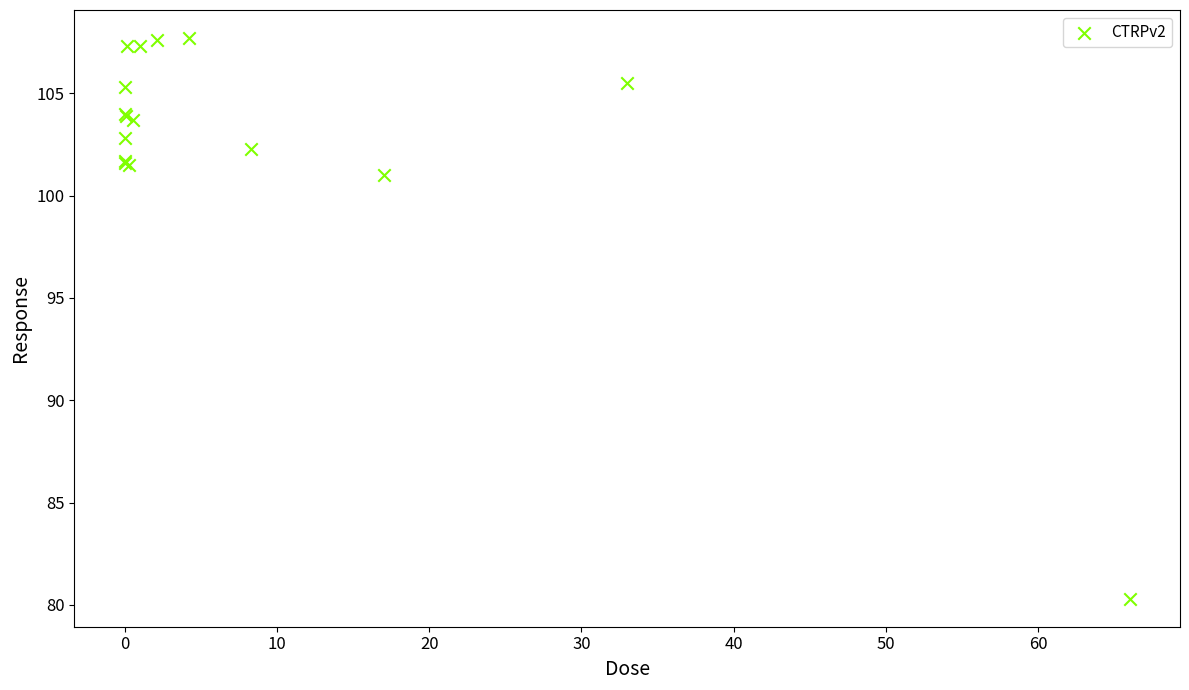

What Y value in the scatter plot is closest to 94?

101.0